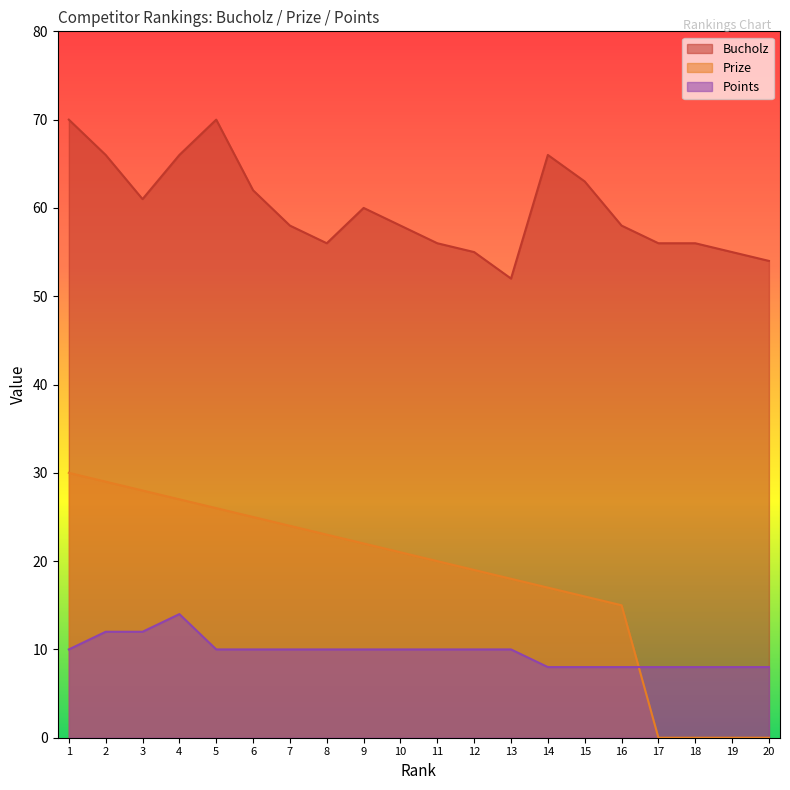

At which category does Bucholz reach its first local valley?

3